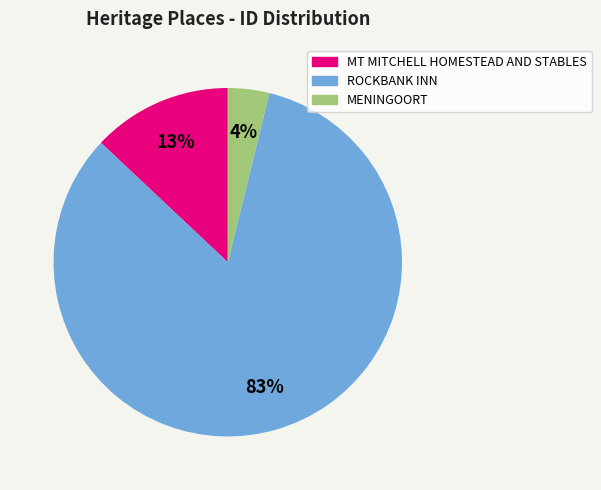

Combined, do ROCKBANK INN and MT MITCHELL HOMESTEAD AND STABLES account for over 50%?

Yes